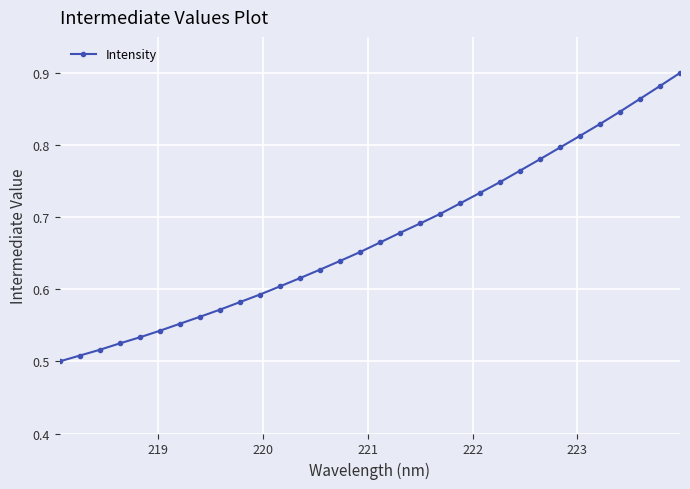

What is the difference between the maximum and second lowest values?

0.4